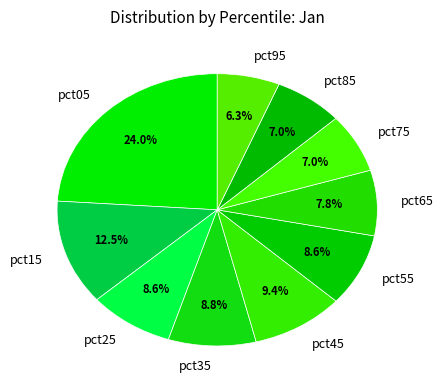

Do pct05 and pct85 together represent more than half of the pie?

No